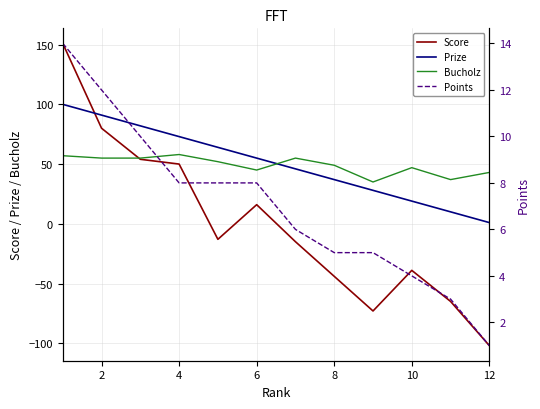

What are all the series names shown in the legend?

Score, Prize, Bucholz, Points